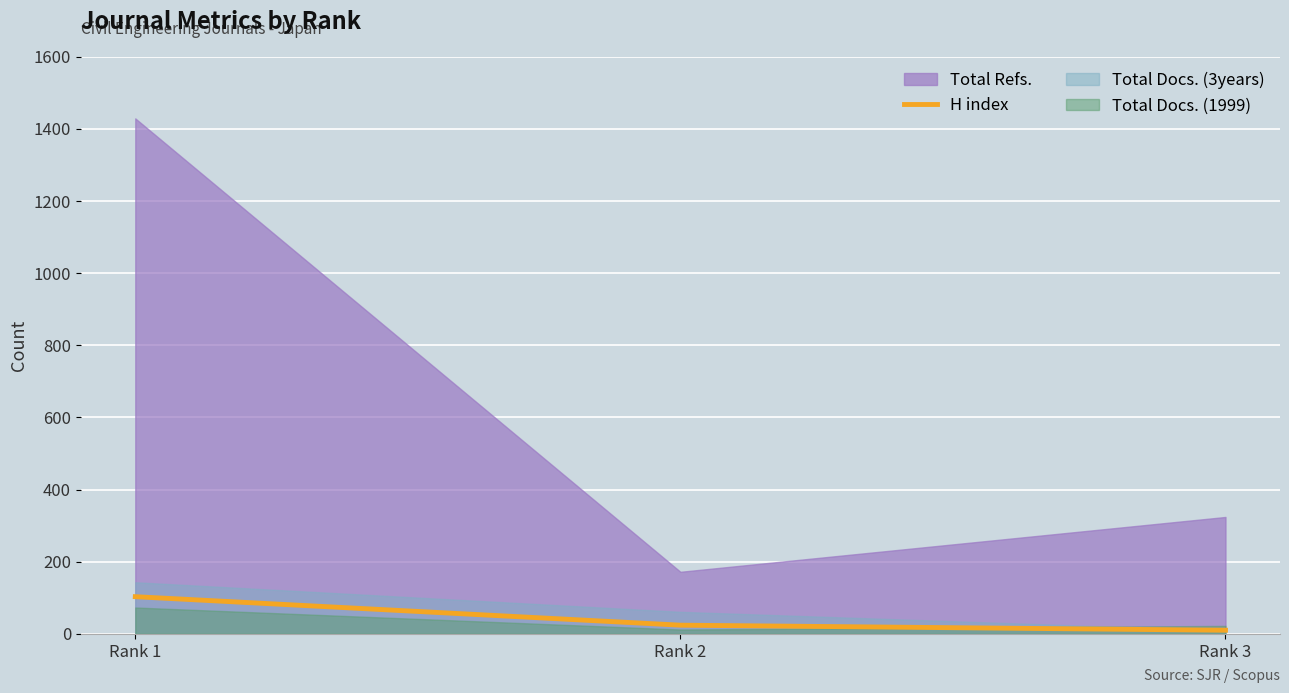

Where is H index nearest to the value 56?

Rank 2